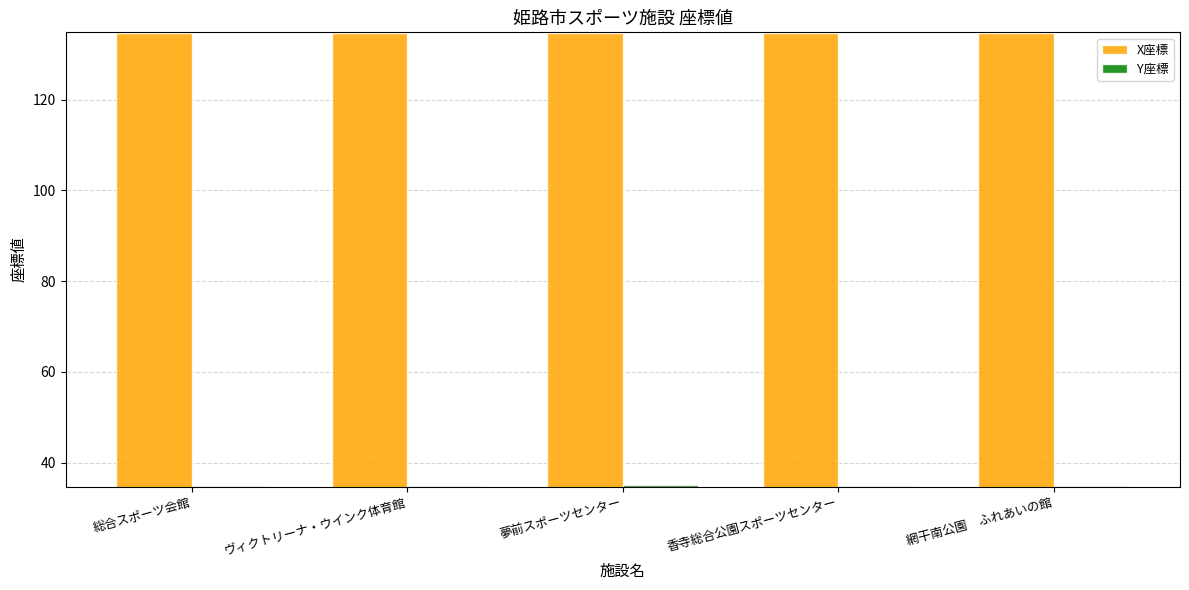

True or false: X座標 has a value of 134.7 at ヴィクトリーナ・ウインク体育館.

True